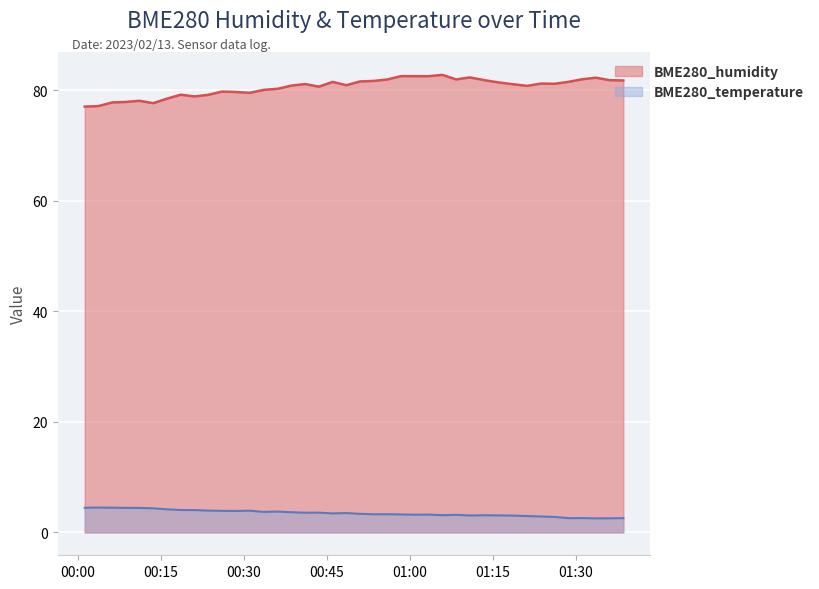

Where is BME280_temperature nearest to the value 3?

2023/02/13 01:18:43